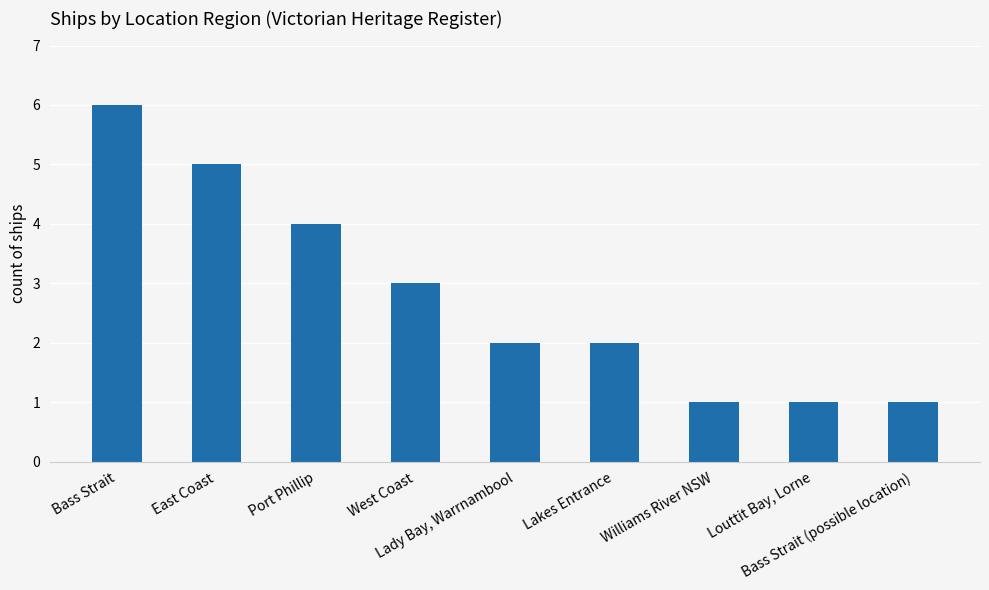

Reading left to right, list all the values displayed in this chart.

6	5	4	3	2	2	1	1	1